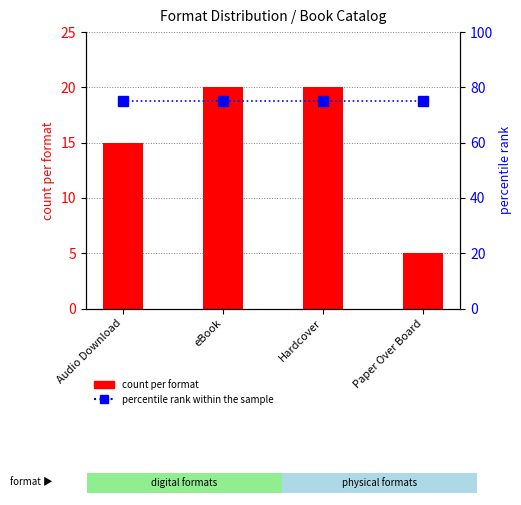

How many data points does each series have?

4